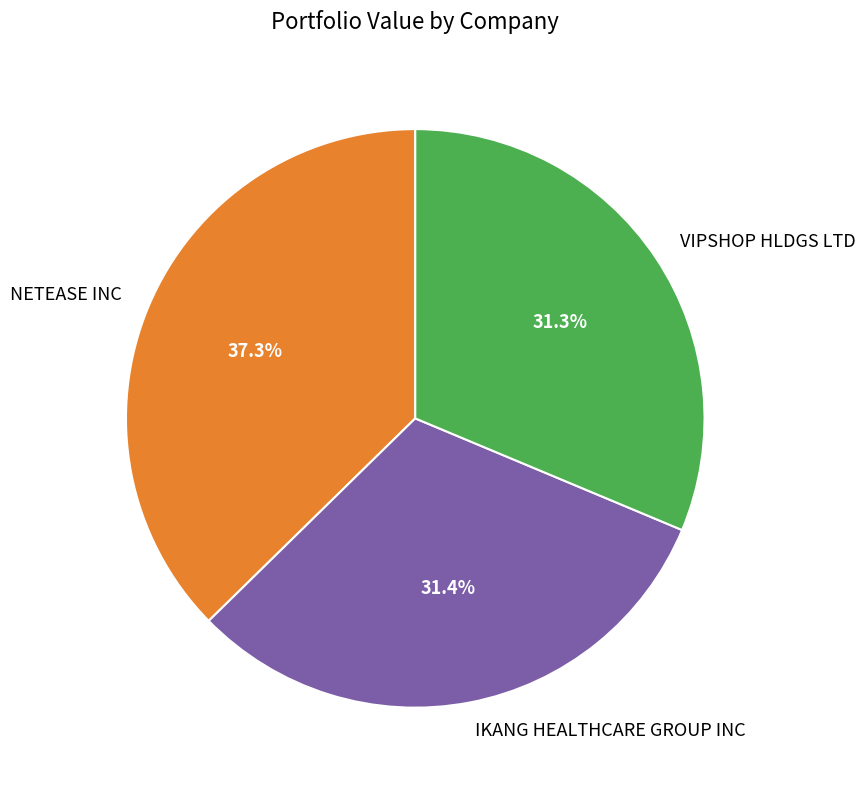

Is it true that IKANG HEALTHCARE GROUP INC is 31% of the pie?

True